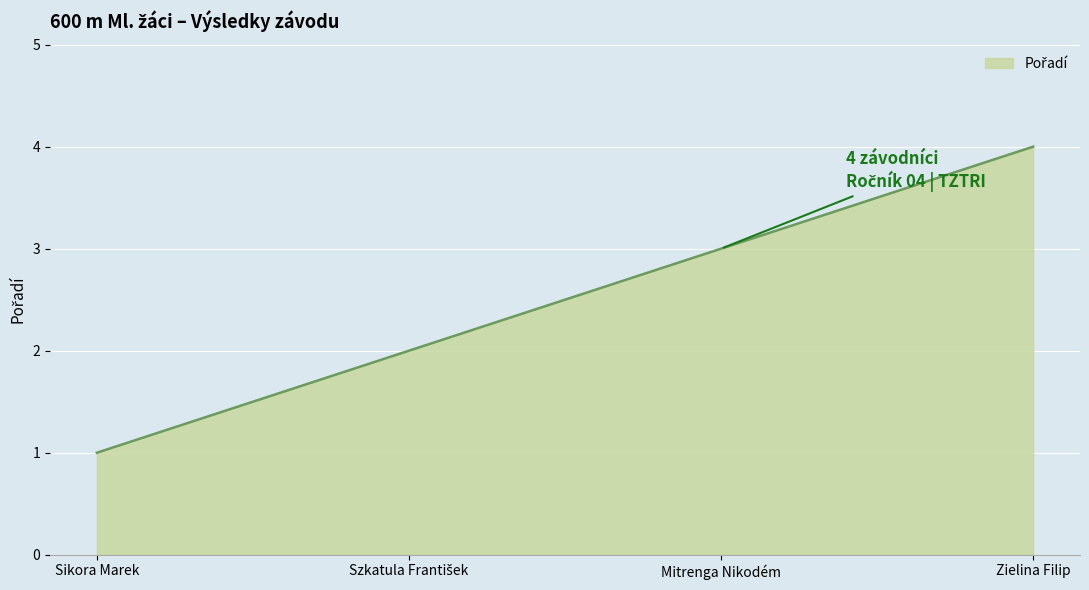

The chart shows a value of 1 at Sikora Marek. True or false?

True